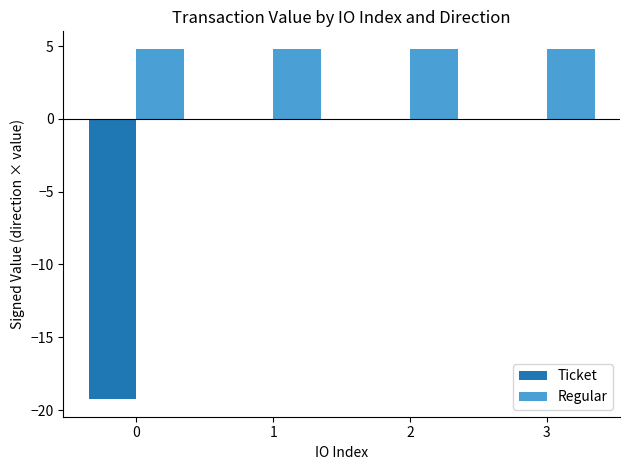

Reading left to right, transcribe all the data shown in this chart.

Ticket: 0=-19.3	1=0.0	2=0.0	3=0.0
Regular: 0=4.8	1=4.8	2=4.8	3=4.8